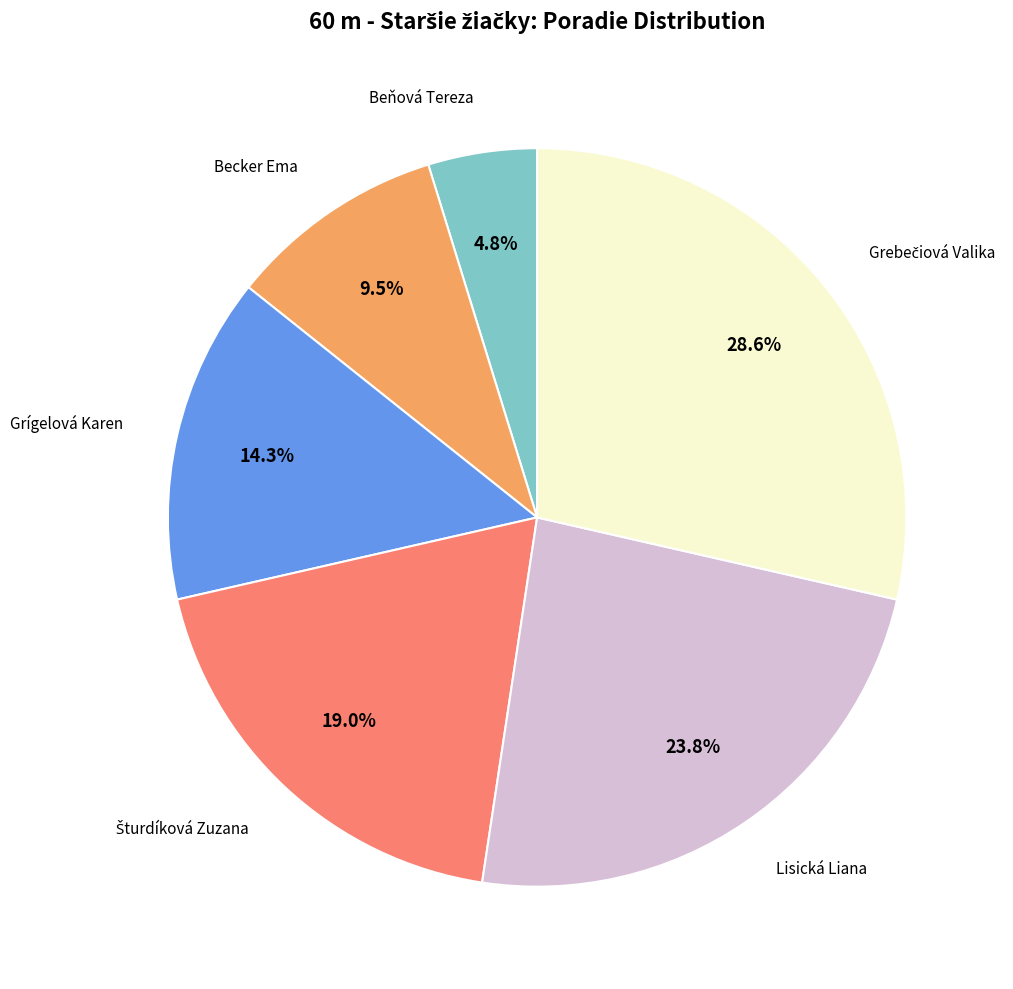

Is there any slice that represents more than half of the pie?

No